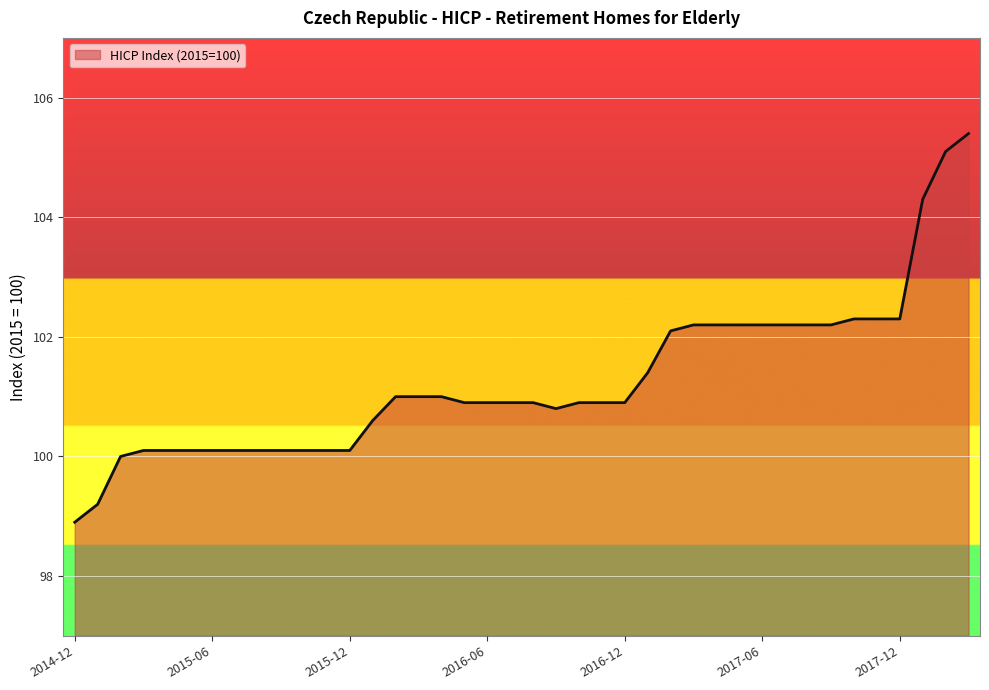

What is the minimum value shown in the chart?

98.9